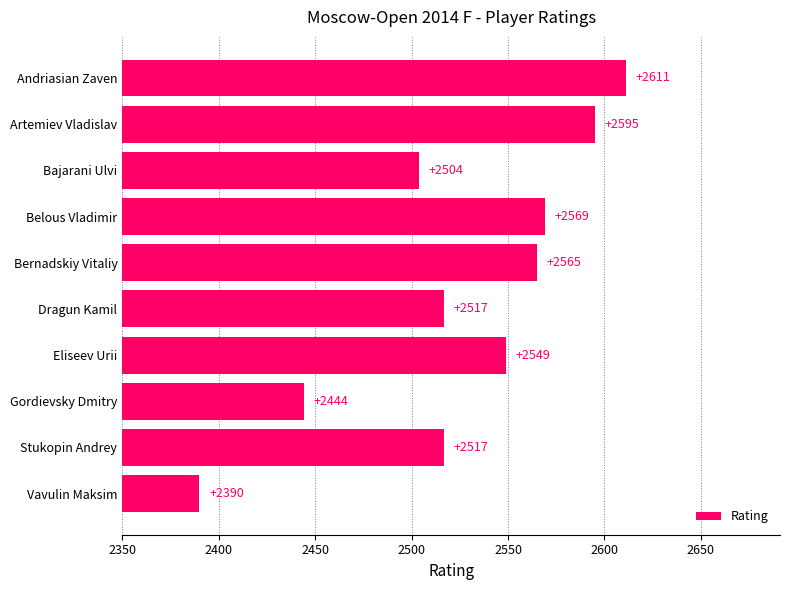

At which label is the value closest to 2500?

Bajarani Ulvi